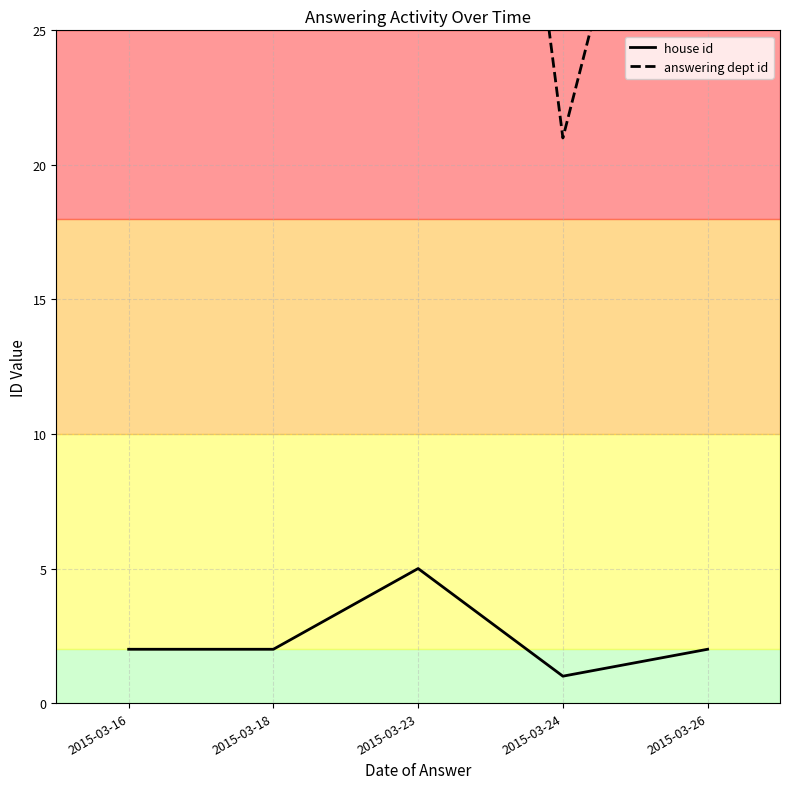

The value of answering dept id at 2015-03-23 is 63. True or false?

True